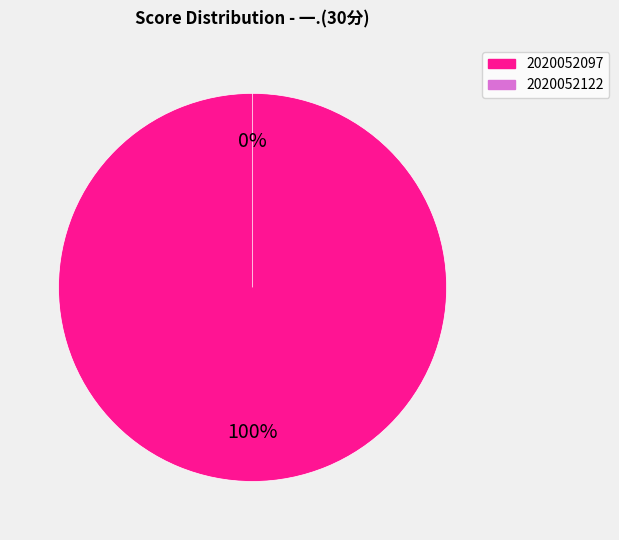

Which has a higher value, 2020052122 or 2020052097?

2020052097